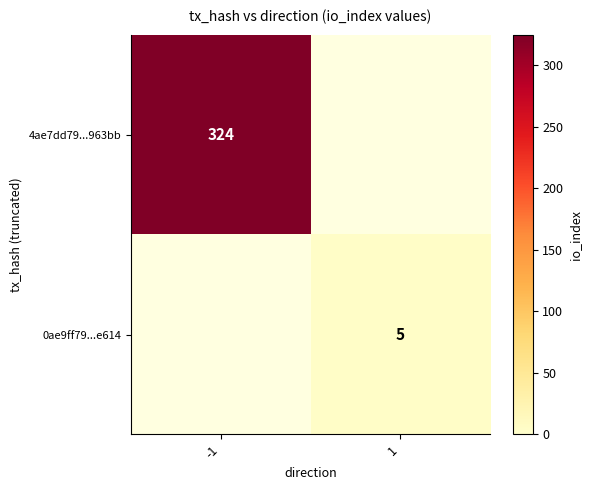

True or false: 0ae9ff79...e614 has a value of 1 at 1.

False